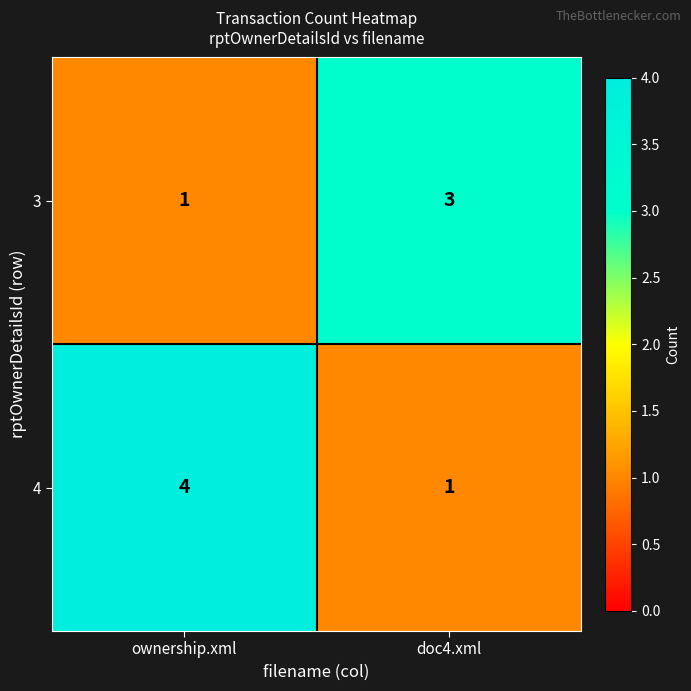

What is the total value across all series at ownership.xml?

5